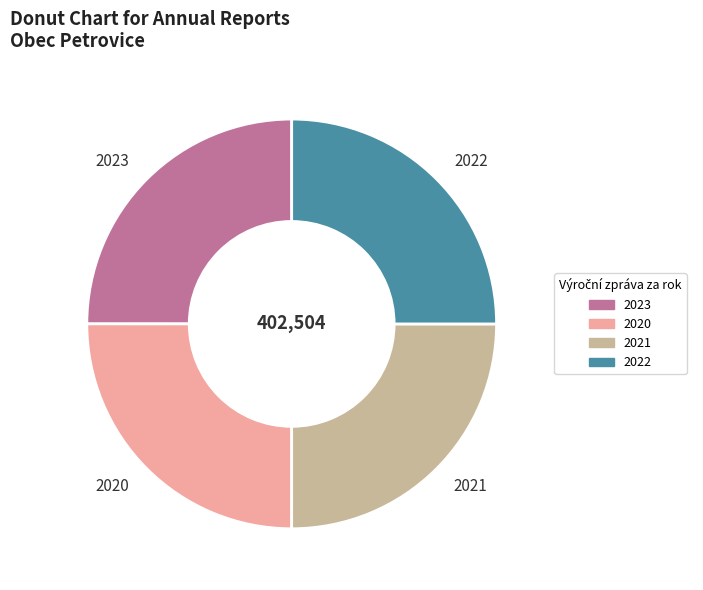

True or false: 2020 accounts for 19% of the total.

False